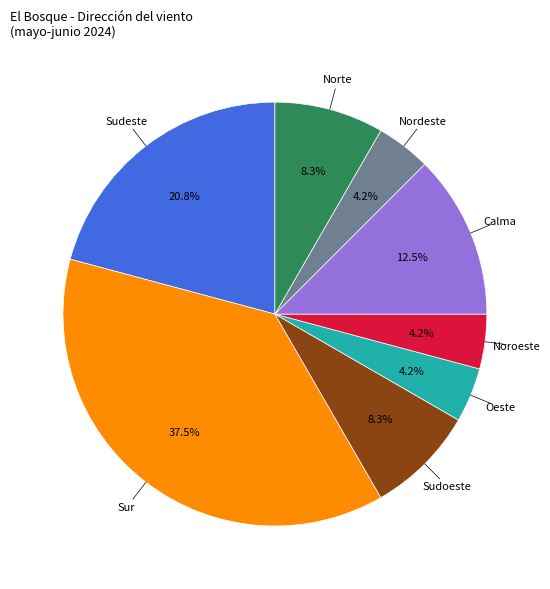

To the nearest percent, what is the average slice percentage?

12%